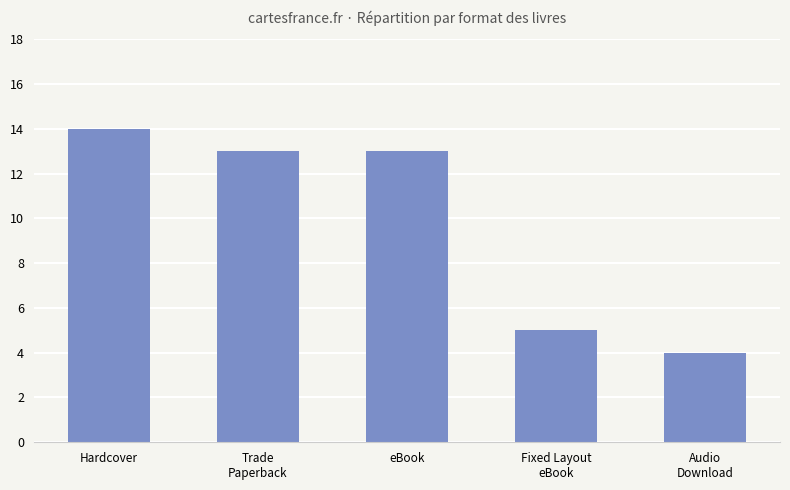

What is the ratio of the value at eBook to the value at Audio
Download?

3.2